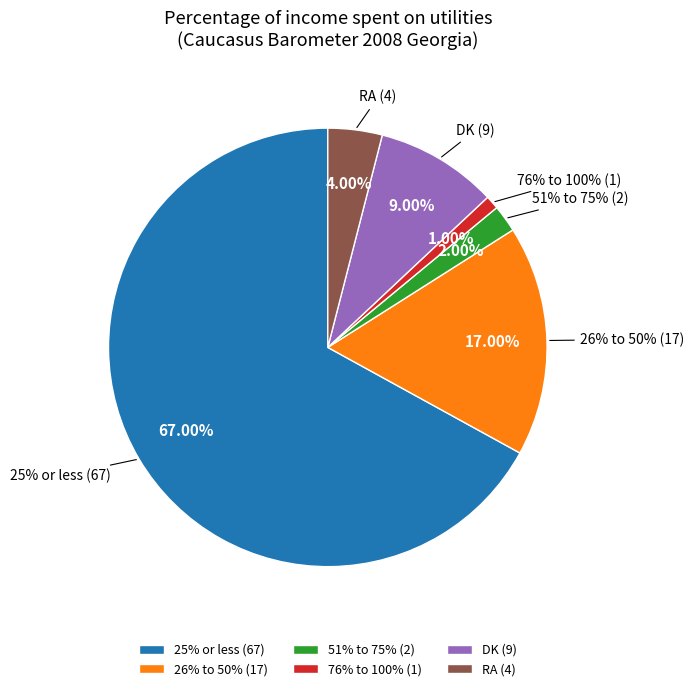

How many segments does this pie chart have?

6